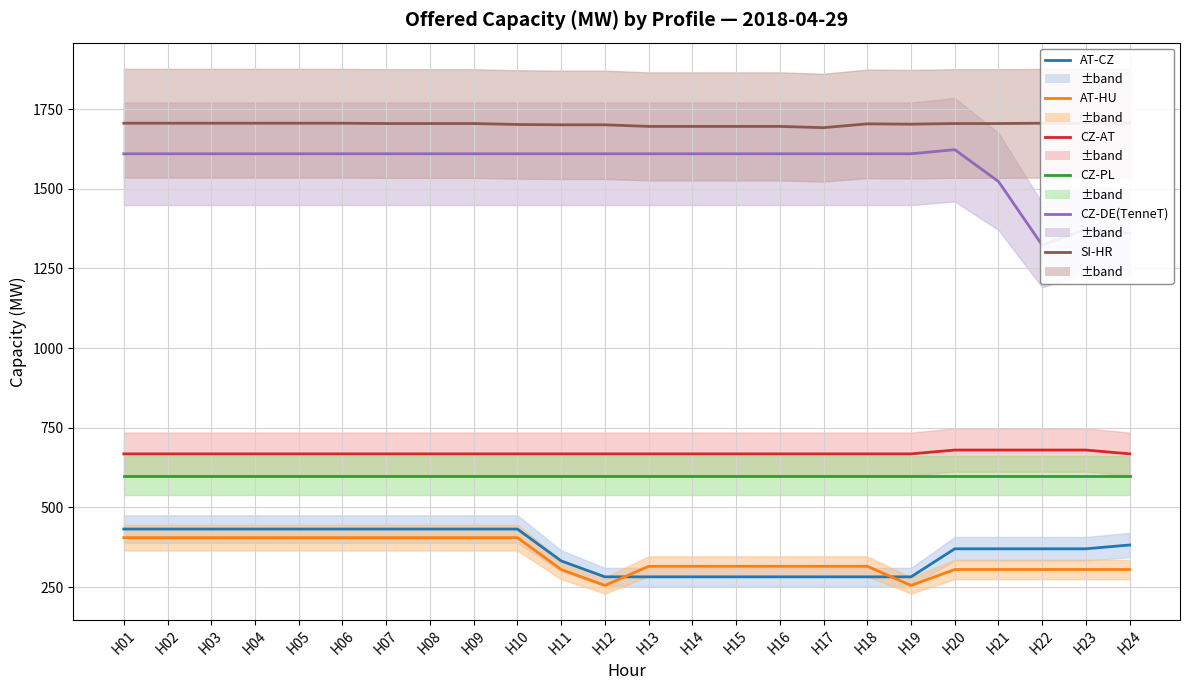

Does the chart display data point markers on the line(s)?

No